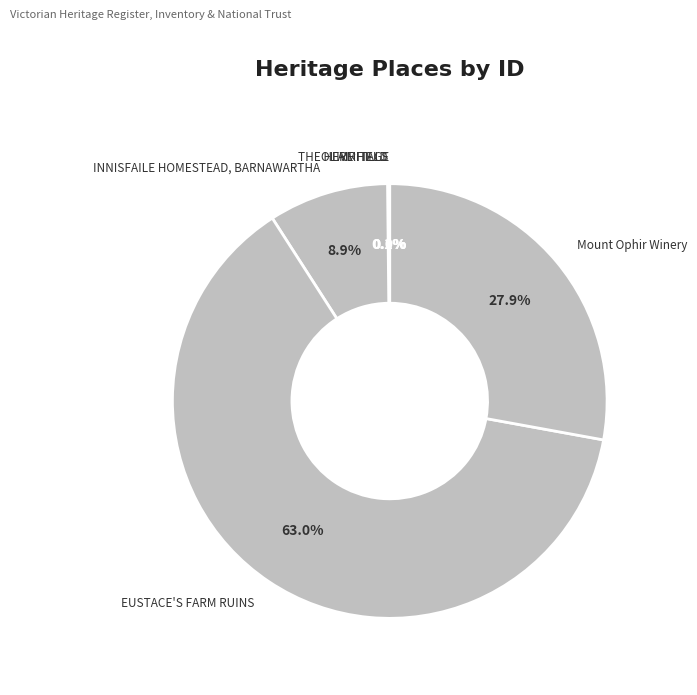

To the nearest percent, what is the average slice percentage?

17%